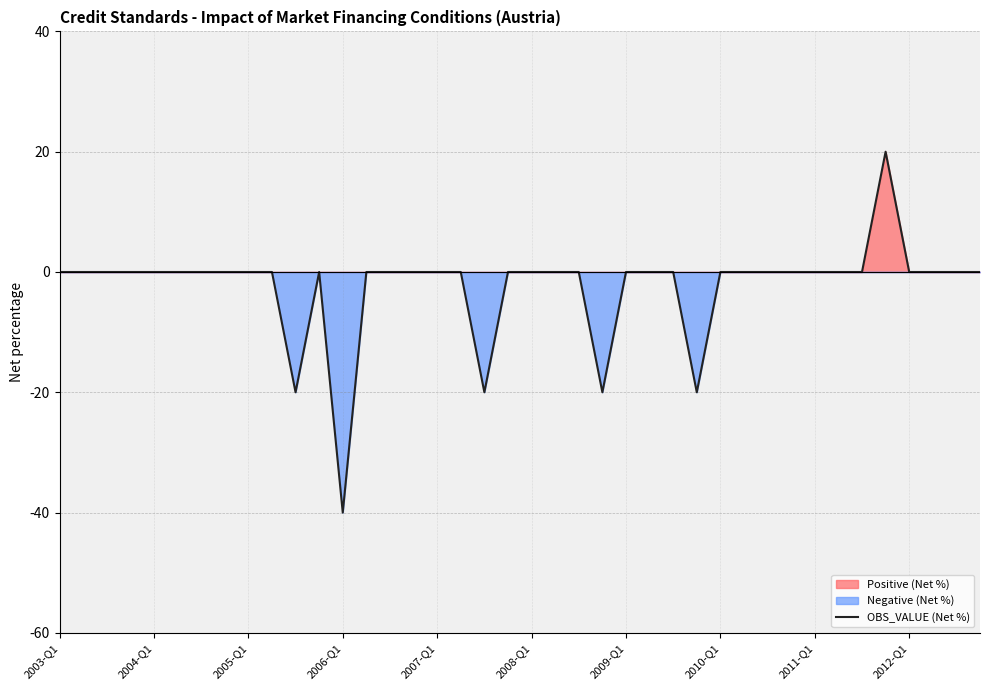

The value of OBS_VALUE (Net %) at 2012-Q1 is 0. True or false?

True